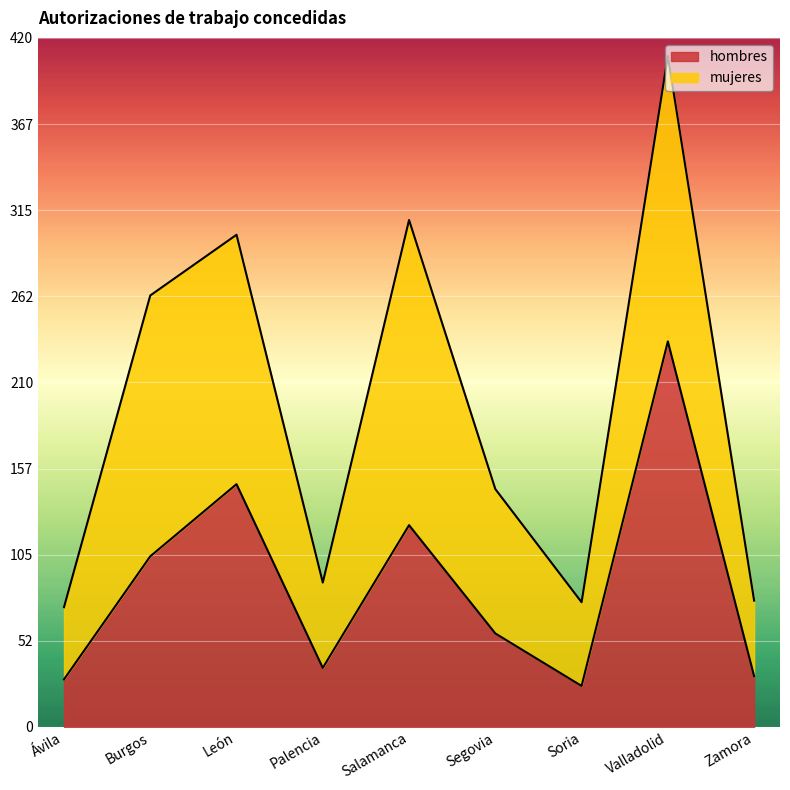

Rank the categories by value from lowest to highest.

Soria, Ávila, Zamora, Palencia, Segovia, Burgos, Salamanca, León, Valladolid